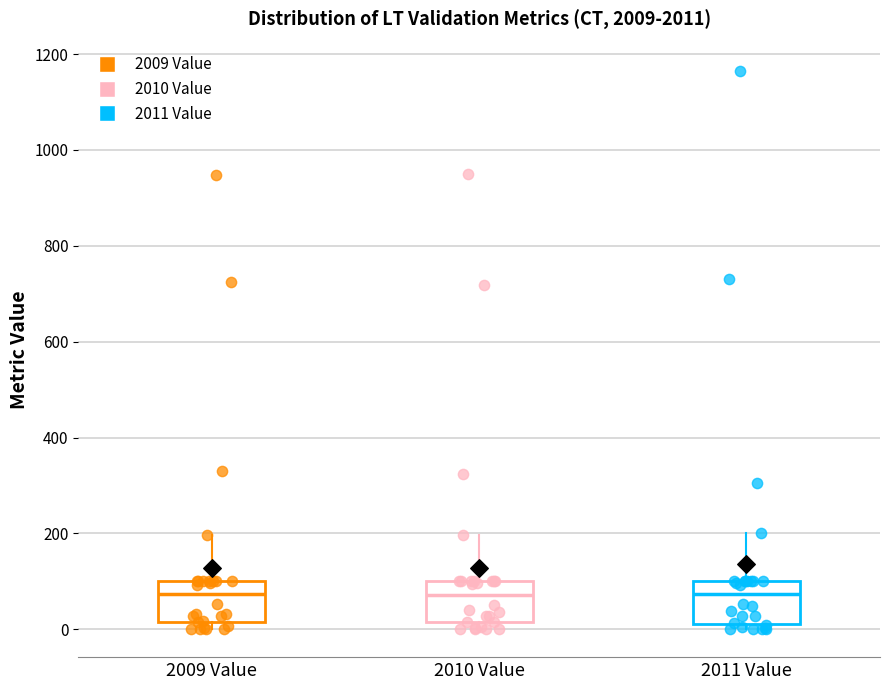

Reading left to right, transcribe this box plot: for each box, give where its median line is, the range the box spans, and where its two whiskers end, as read against the y-axis. The values are not printed on the chart, so give them approximately, as read against the axis.

2009 Value: median 80, box 20 to 100, whiskers 0 to 200
2010 Value: median 80, box 20 to 100, whiskers 0 to 200
2011 Value: median 80, box 20 to 100, whiskers 0 to 200